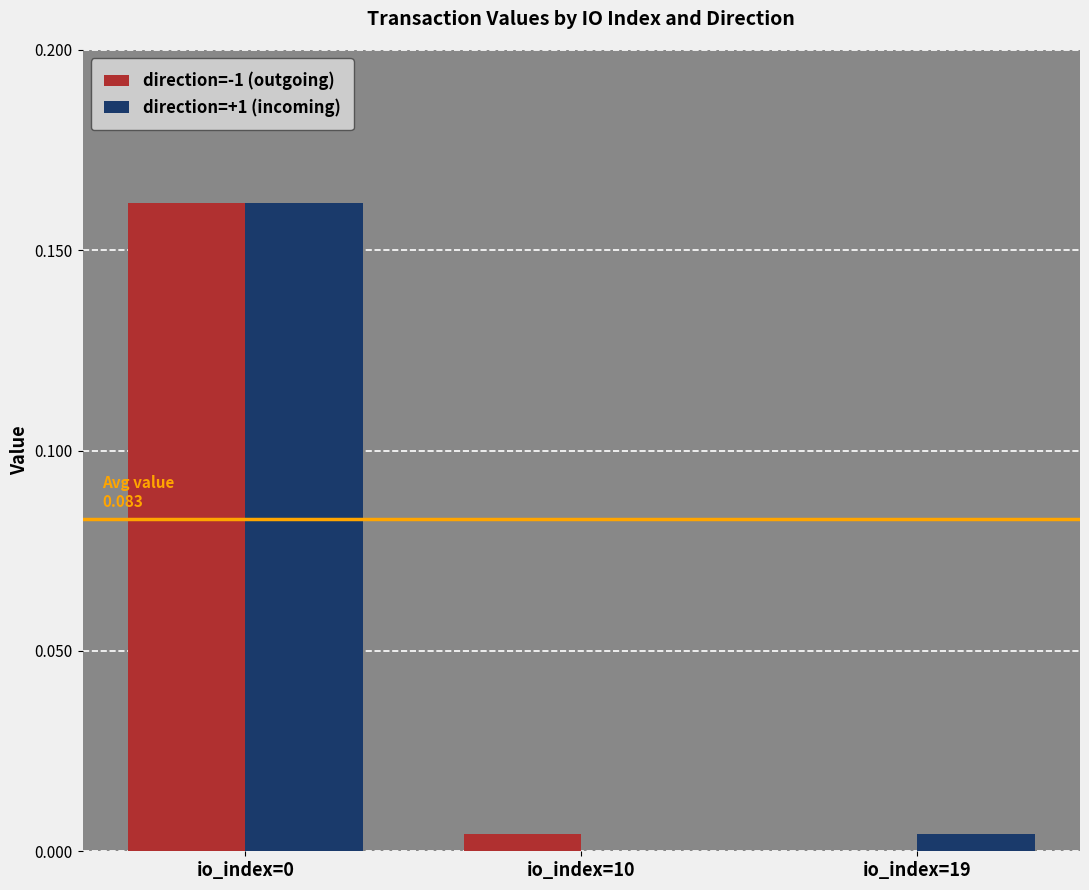

Is the value of direction=-1 (outgoing) at io_index=19 greater than the value of direction=+1 (incoming) at io_index=0?

No